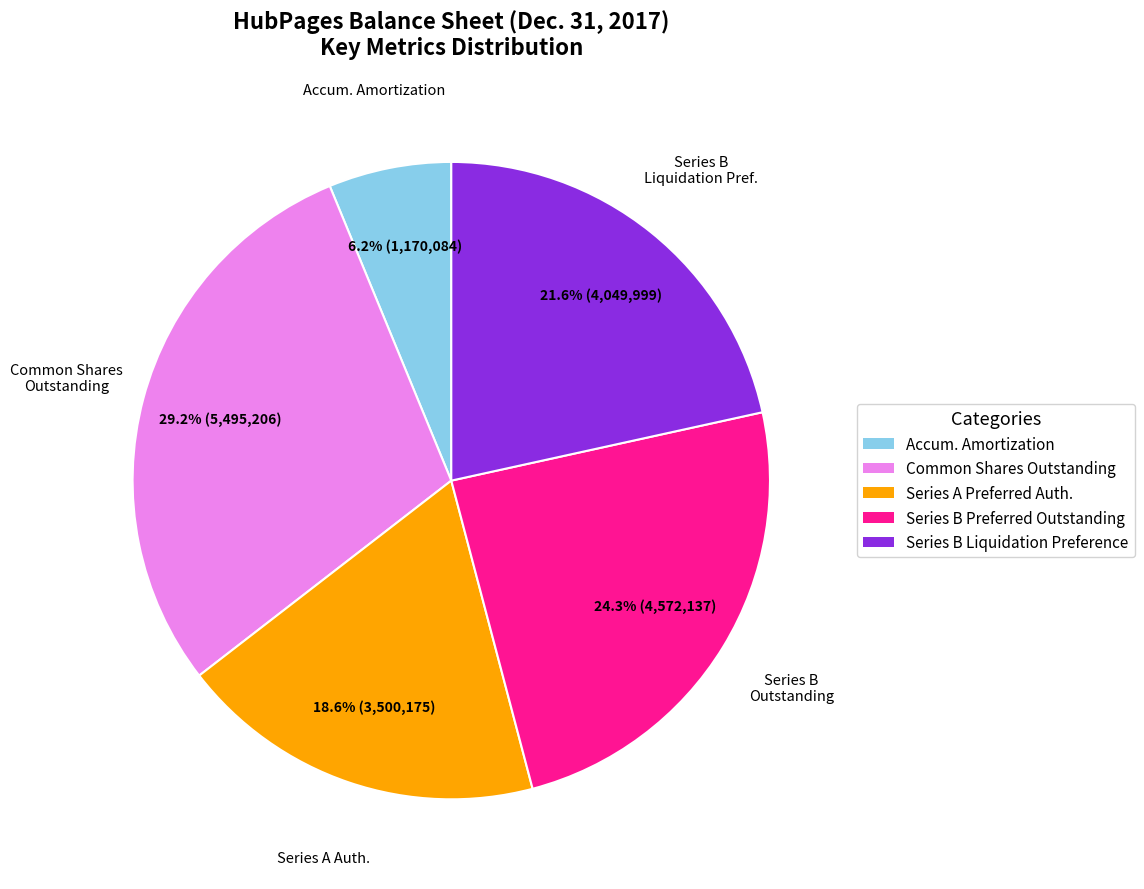

Is there any slice that represents more than half of the pie?

No